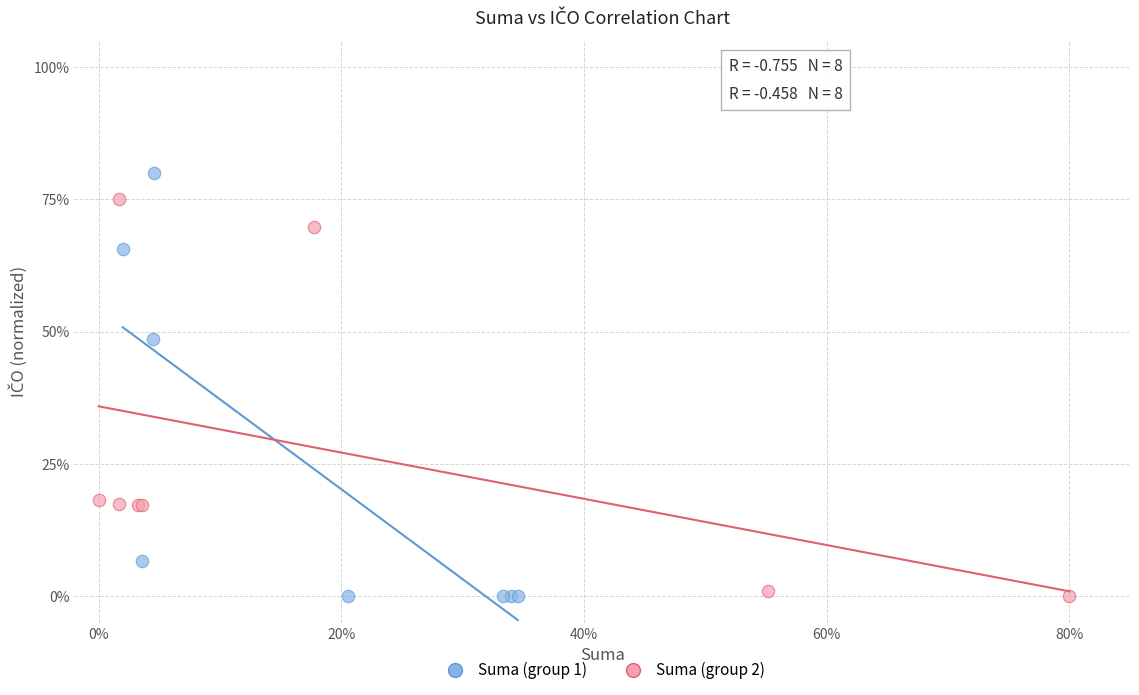

What are all the series names shown in the legend?

Suma (group 1), Suma (group 2)